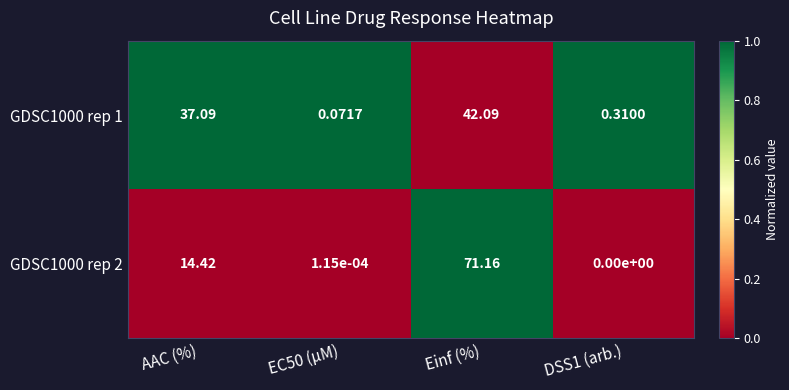

Where is GDSC1000 rep 2 nearest to the value 35?

AAC (%)